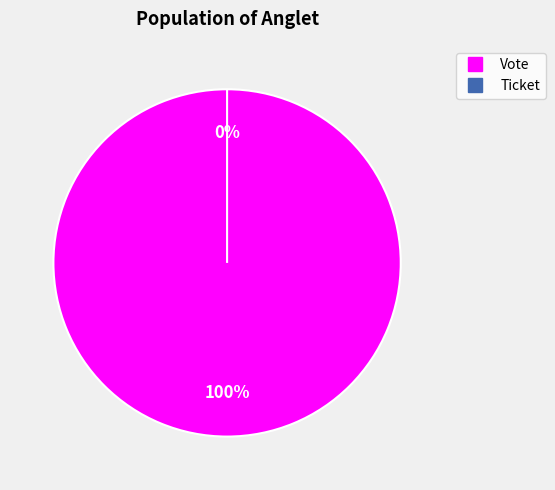

What is the majority slice?

Vote (io_index=1)